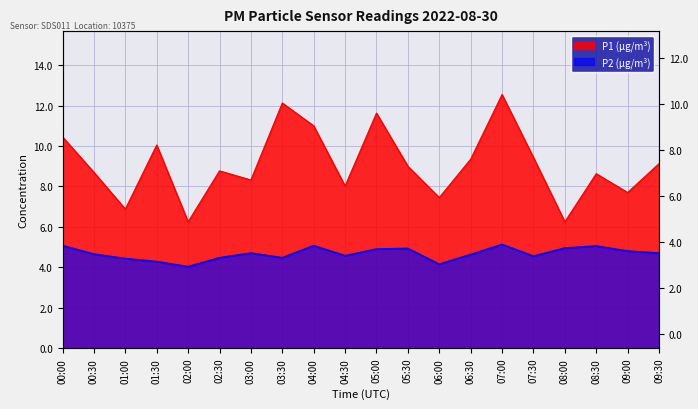

Is the value of P1 at 05:00 greater than the value of P2 at 02:00?

Yes